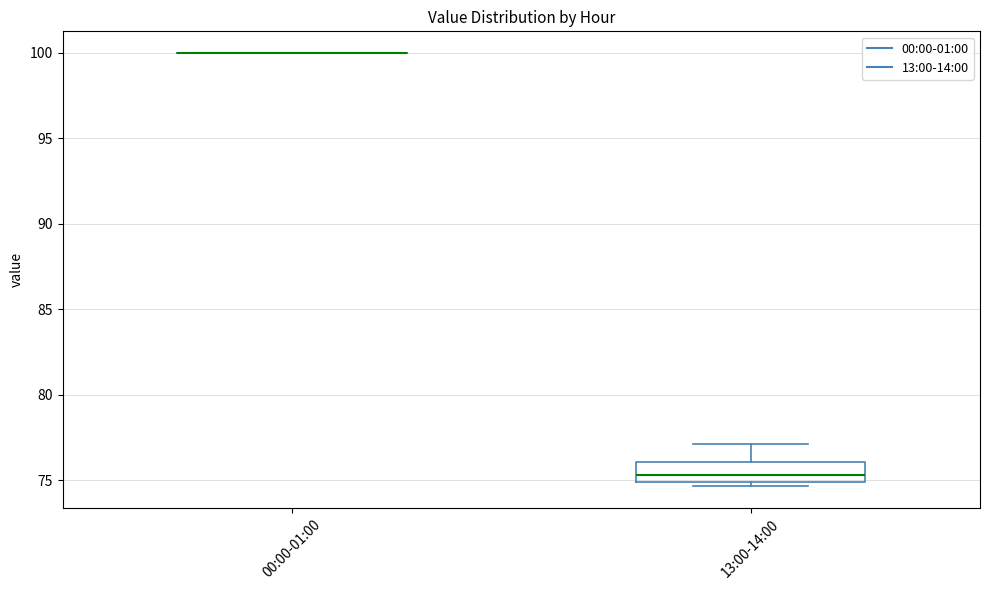

Comparing the boxes themselves (not the whiskers), which one is the tallest?

13:00-14:00